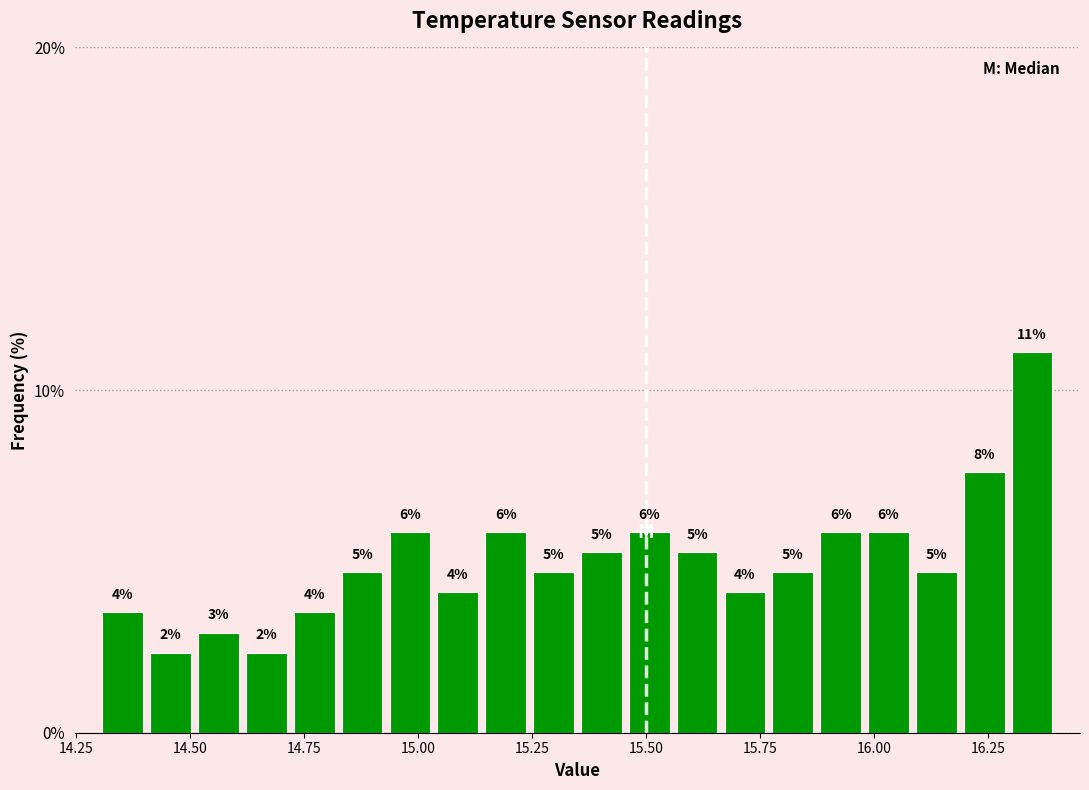

Read against the x-axis, roughly where is the centre of the tallest bar?

16.35